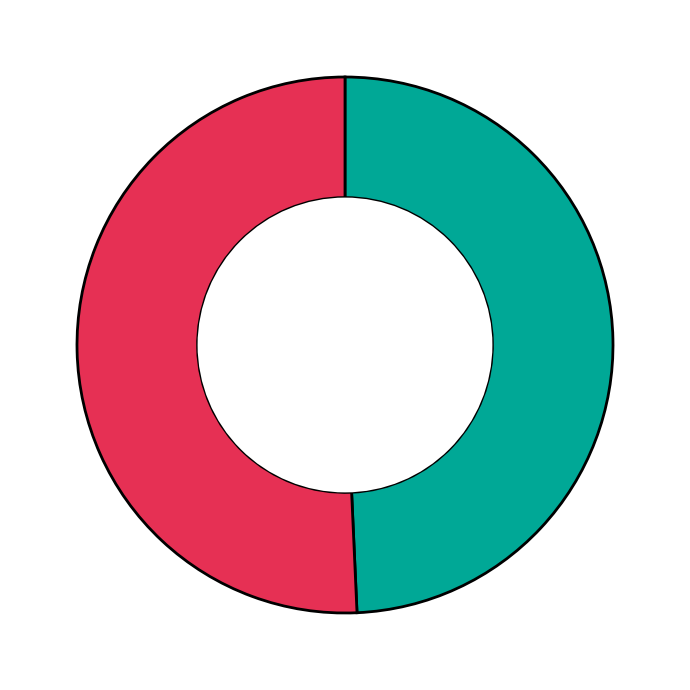

Does any single category account for the majority?

Yes